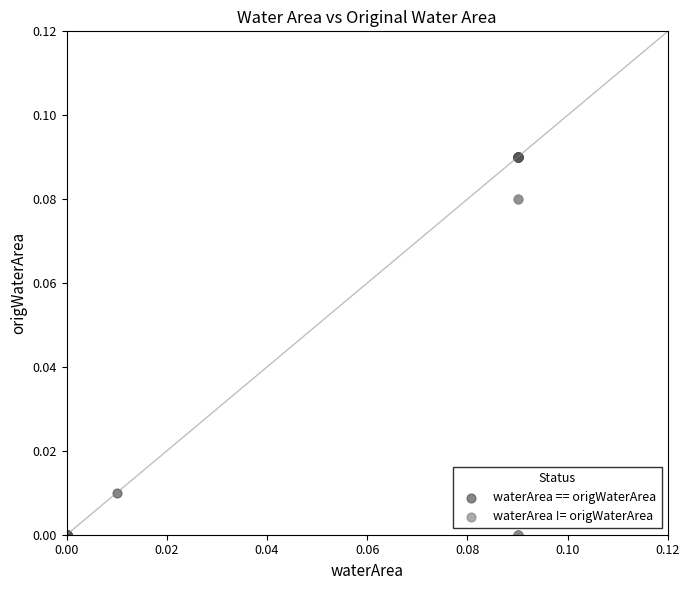

Which series contains the highest Y value?

waterArea == origWaterArea